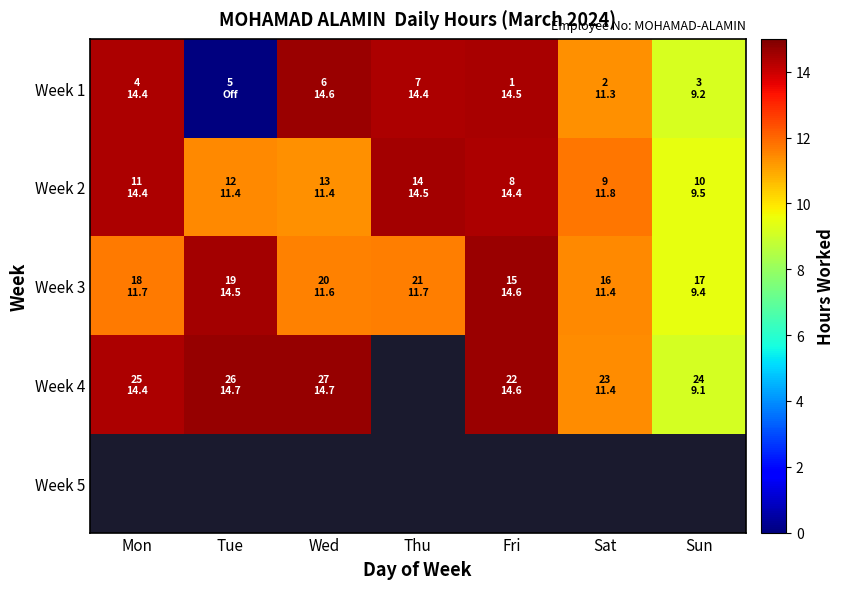

At how many categories does at least one series exceed 6?

7